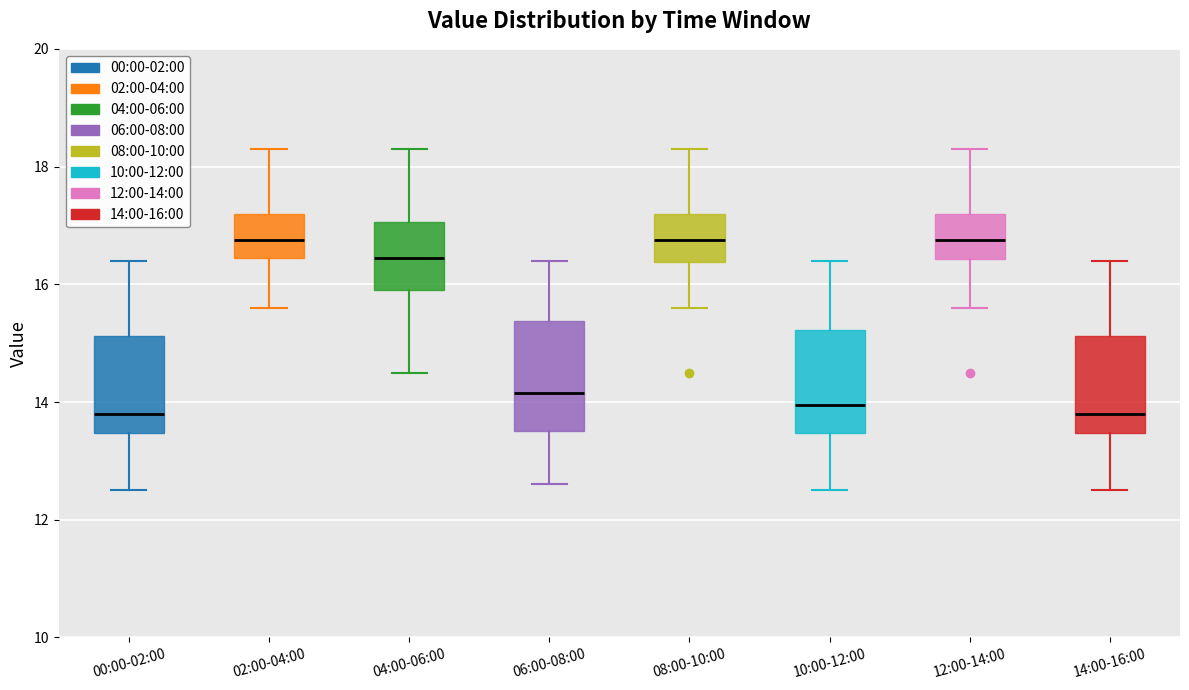

Reading left to right, read every box against the y-axis: the position of its median line, the range the box covers, and the ends of its whiskers. The values are not printed on the chart, so give them approximately, as read against the axis.

00:00-02:00: median 13.8, box 13.4 to 15.2, whiskers 12.6 to 16.4
02:00-04:00: median 16.8, box 16.4 to 17.2, whiskers 15.6 to 18.4
04:00-06:00: median 16.4, box 16.0 to 17.0, whiskers 14.6 to 18.4
06:00-08:00: median 14.2, box 13.6 to 15.4, whiskers 12.6 to 16.4
08:00-10:00: median 16.8, box 16.4 to 17.2, whiskers 15.6 to 18.4
10:00-12:00: median 14.0, box 13.4 to 15.2, whiskers 12.6 to 16.4
12:00-14:00: median 16.8, box 16.4 to 17.2, whiskers 15.6 to 18.4
14:00-16:00: median 13.8, box 13.4 to 15.2, whiskers 12.6 to 16.4